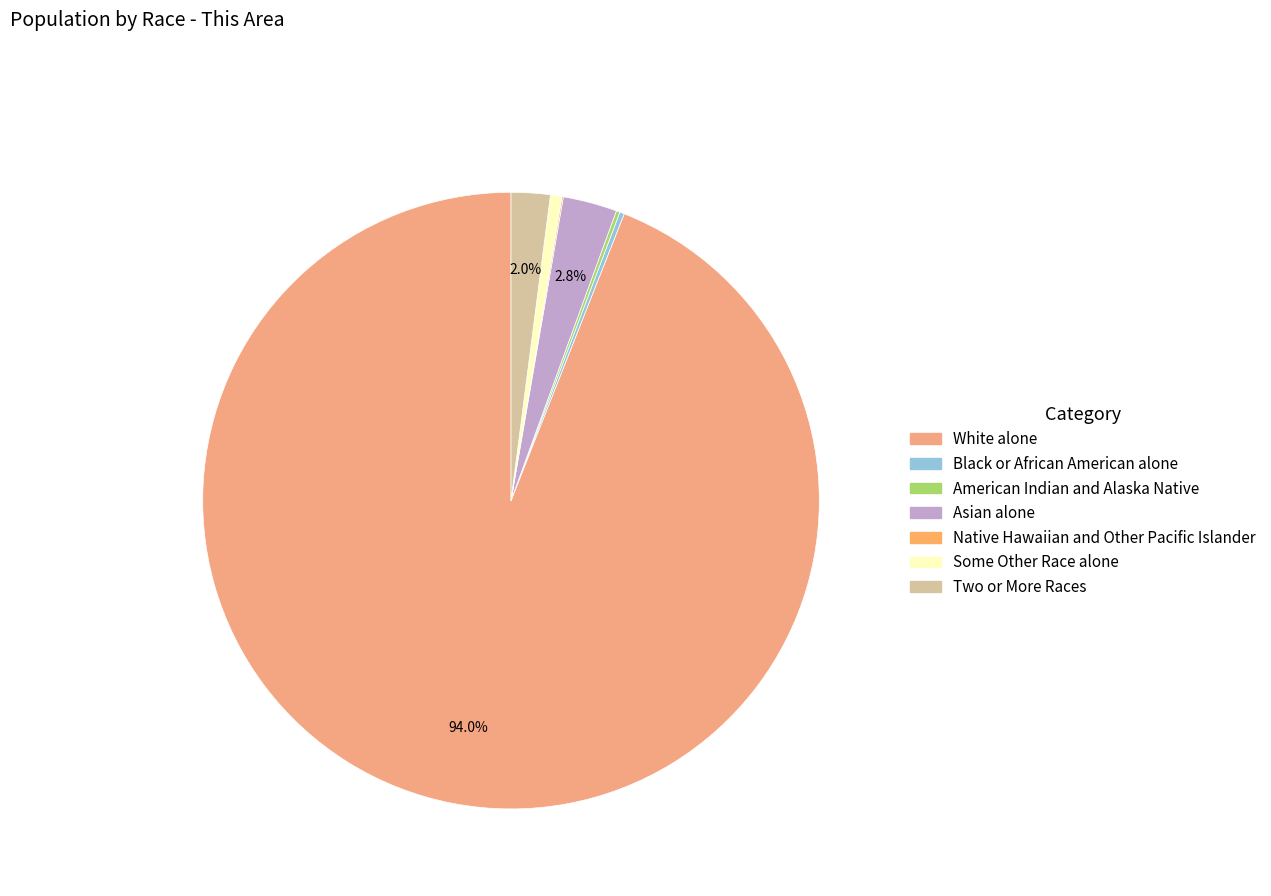

To the nearest percent, what is the average slice percentage?

14%